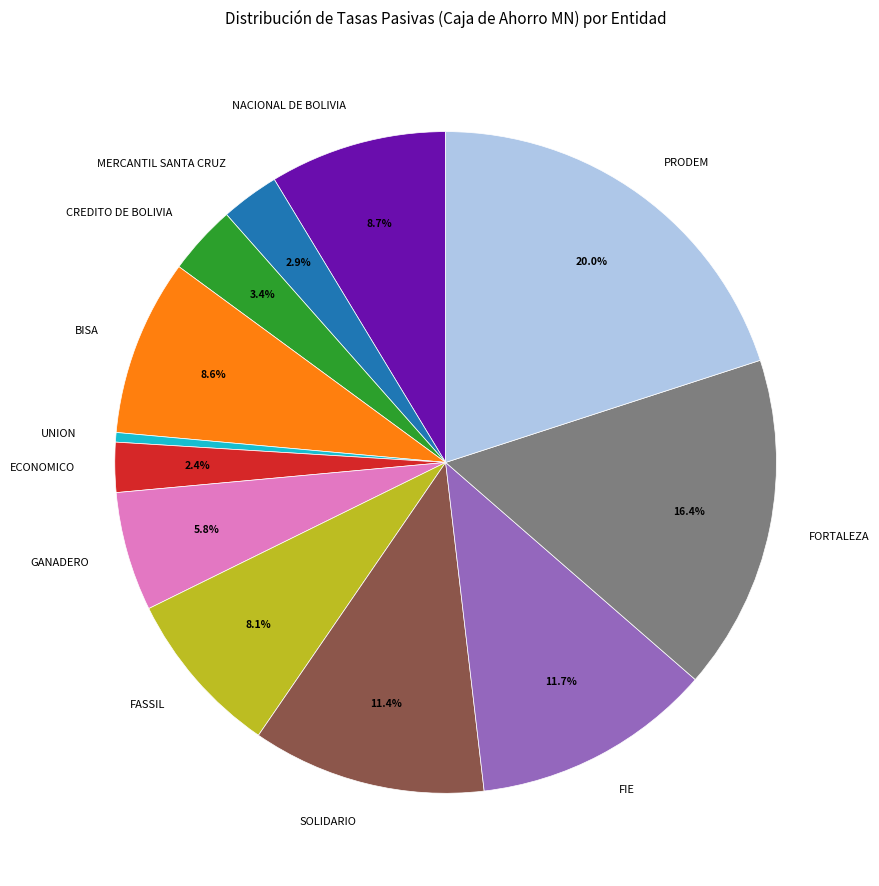

Between FASSIL and UNION, which is larger?

FASSIL